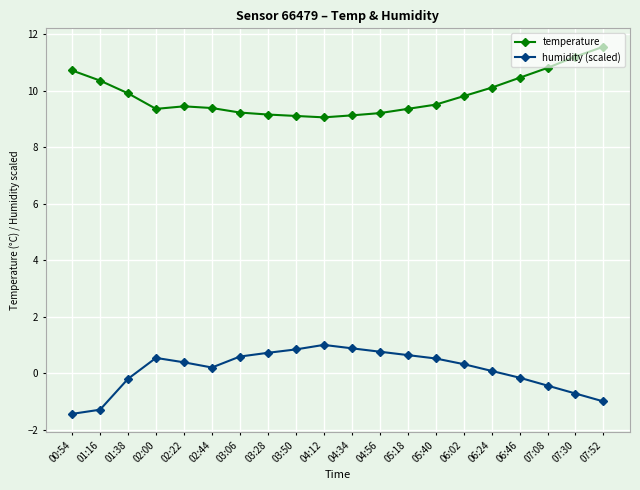

True or false: humidity (scaled) and temperature intersect in this chart.

False